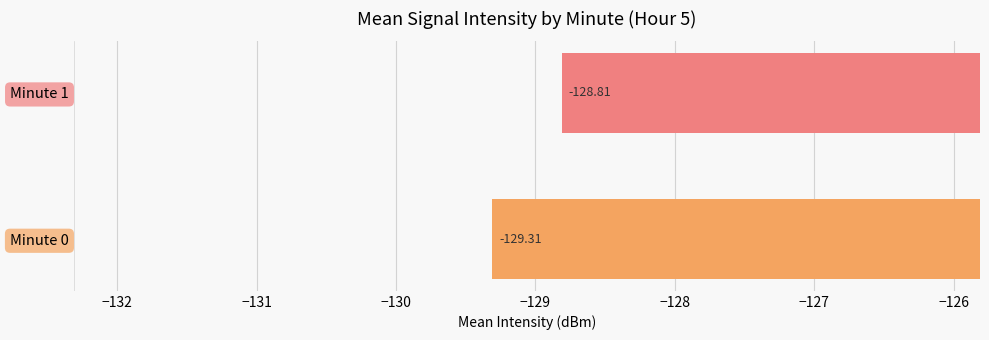

How many distinct data groups are displayed?

2